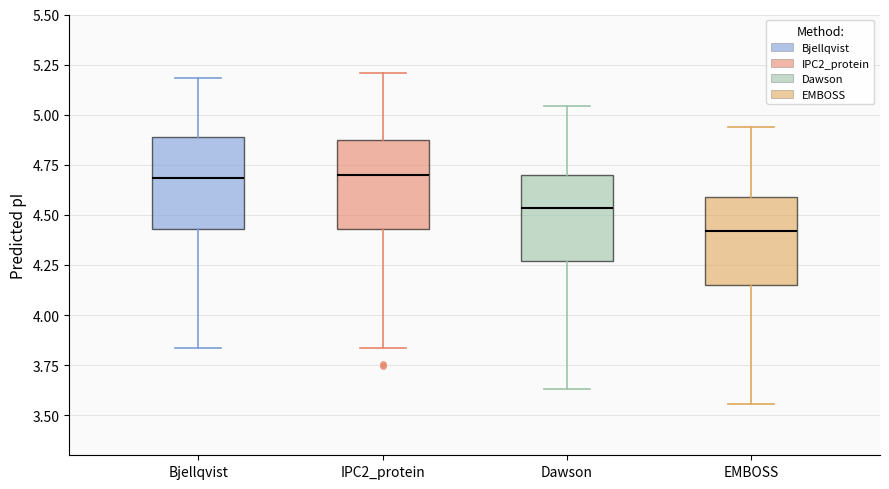

Which box has the lowest median line?

EMBOSS